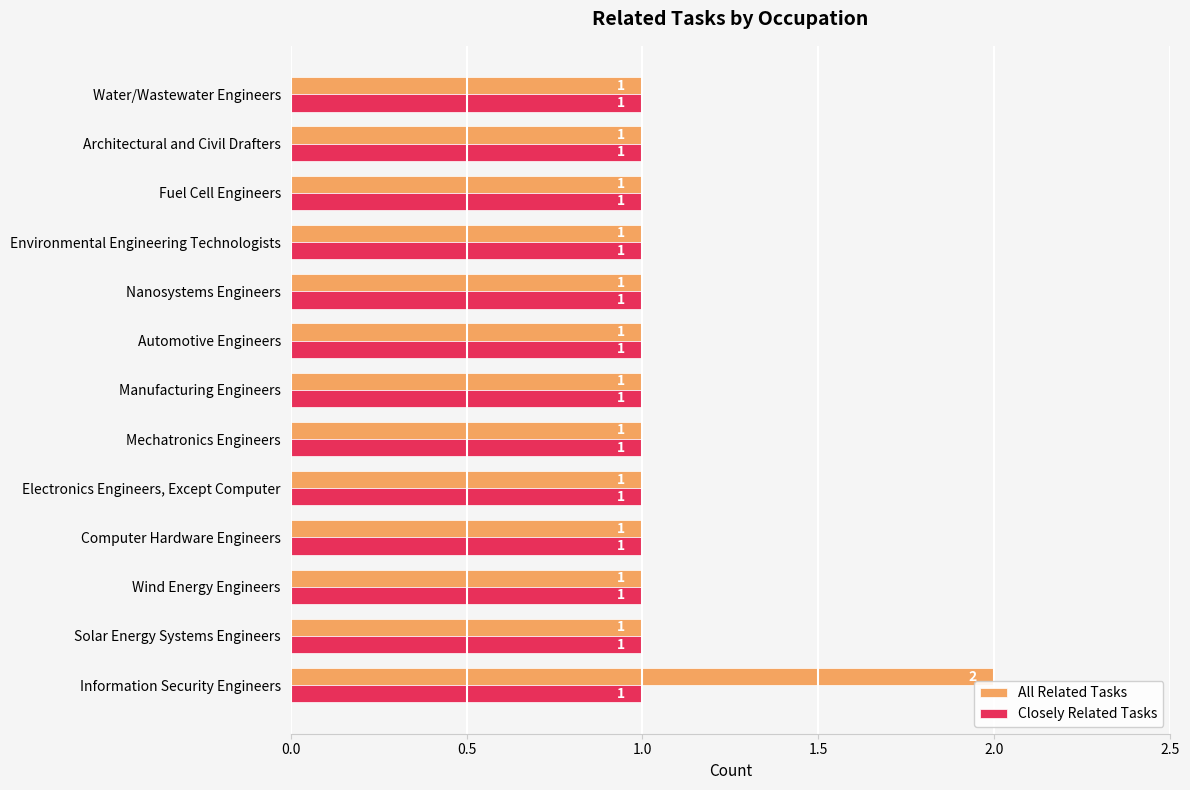

The All Related Tasks series shows 1 at Information Security Engineers. True or false?

False